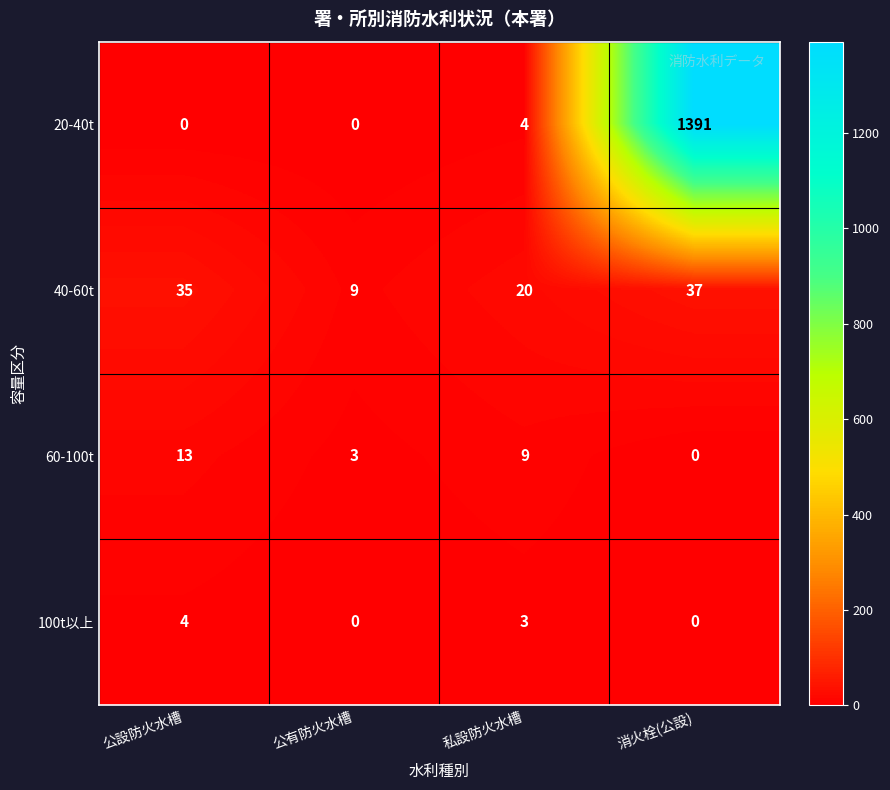

Which label corresponds to the largest value in the chart?

消火栓(公設)